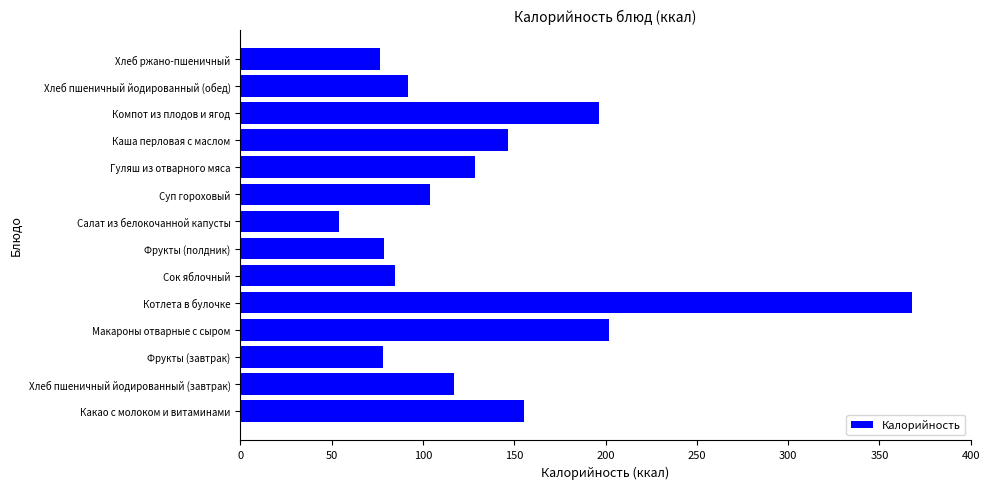

What is the greatest value displayed?

367.8